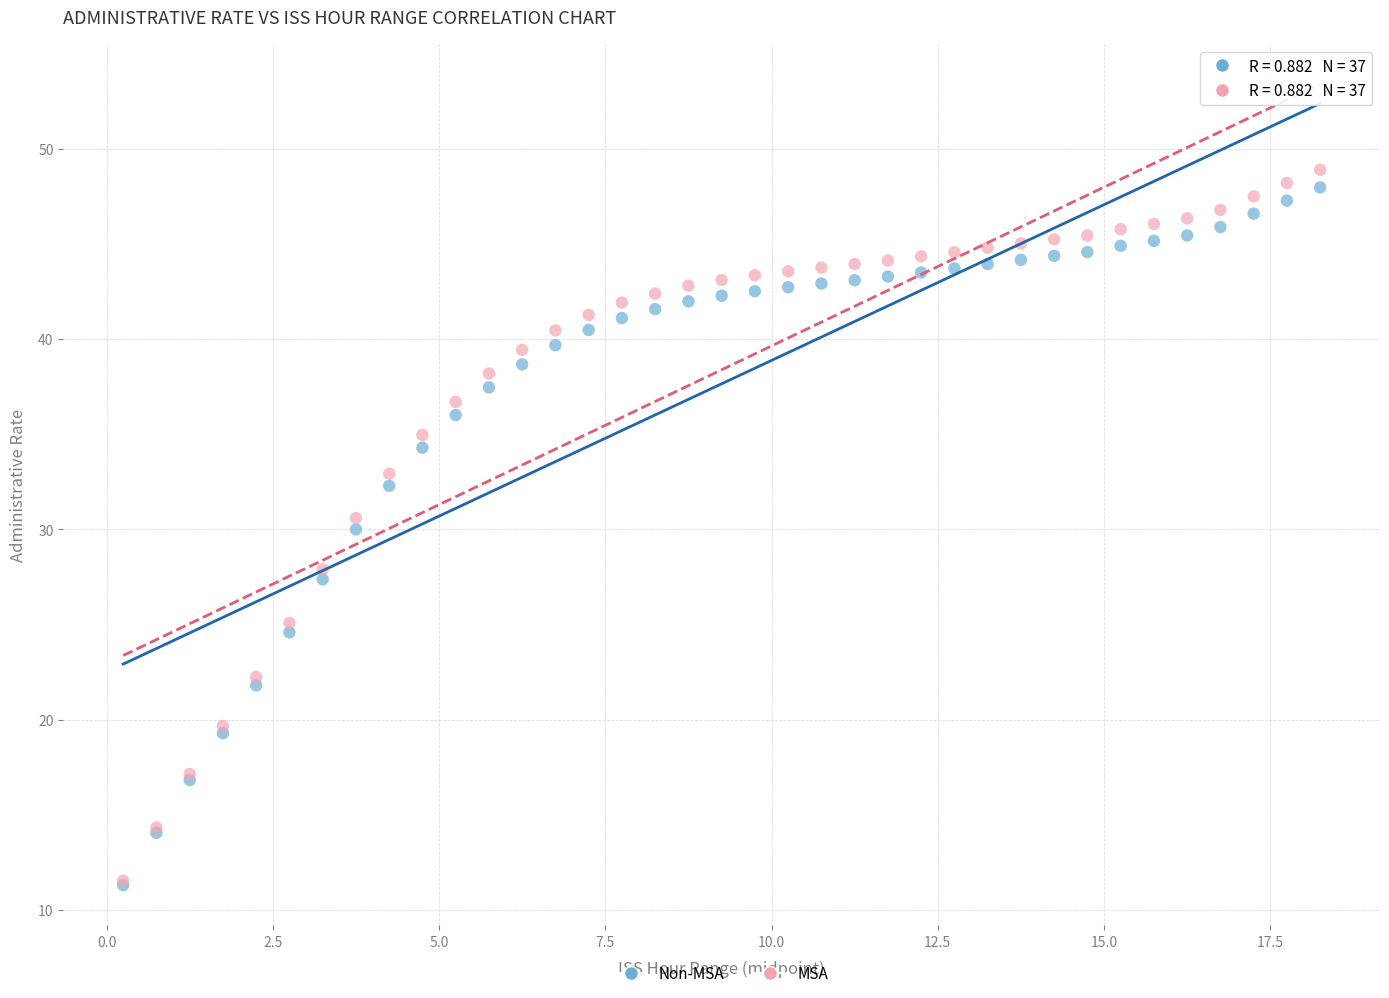

What are all the series names shown in the legend?

Non-MSA, MSA